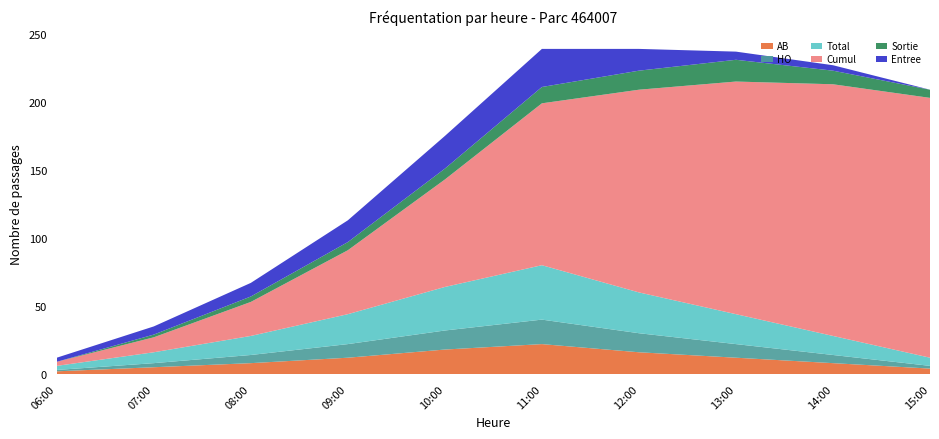

Reading left to right, list all the values displayed in this chart.

AB: 06:00=2	07:00=5	08:00=8	09:00=12	10:00=18	11:00=22	12:00=16	13:00=12	14:00=8	15:00=4
HO: 06:00=1	07:00=3	08:00=6	09:00=10	10:00=14	11:00=18	12:00=14	13:00=10	14:00=6	15:00=2
Total: 06:00=3	07:00=8	08:00=14	09:00=22	10:00=32	11:00=40	12:00=30	13:00=22	14:00=14	15:00=6
Cumul: 06:00=3	07:00=11	08:00=25	09:00=47	10:00=79	11:00=119	12:00=149	13:00=171	14:00=185	15:00=191
Sortie: 06:00=0	07:00=2	08:00=4	09:00=6	10:00=8	11:00=12	12:00=14	13:00=16	14:00=10	15:00=6
Entree: 06:00=3	07:00=6	08:00=10	09:00=16	10:00=24	11:00=28	12:00=16	13:00=6	14:00=4	15:00=0